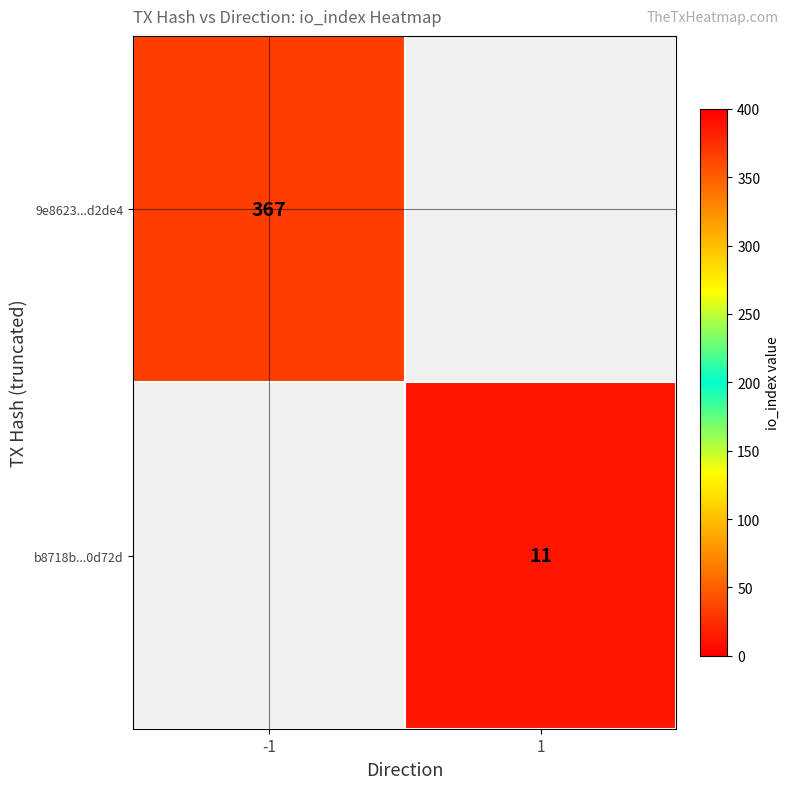

True or false: b8718b...0d72d has a value of 11 at 1.

True